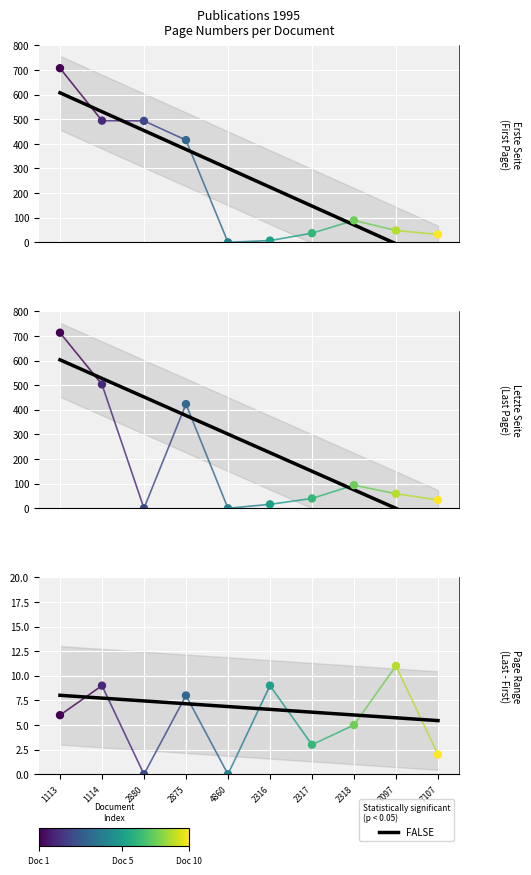

At which category is the sum across all series the highest?

1113